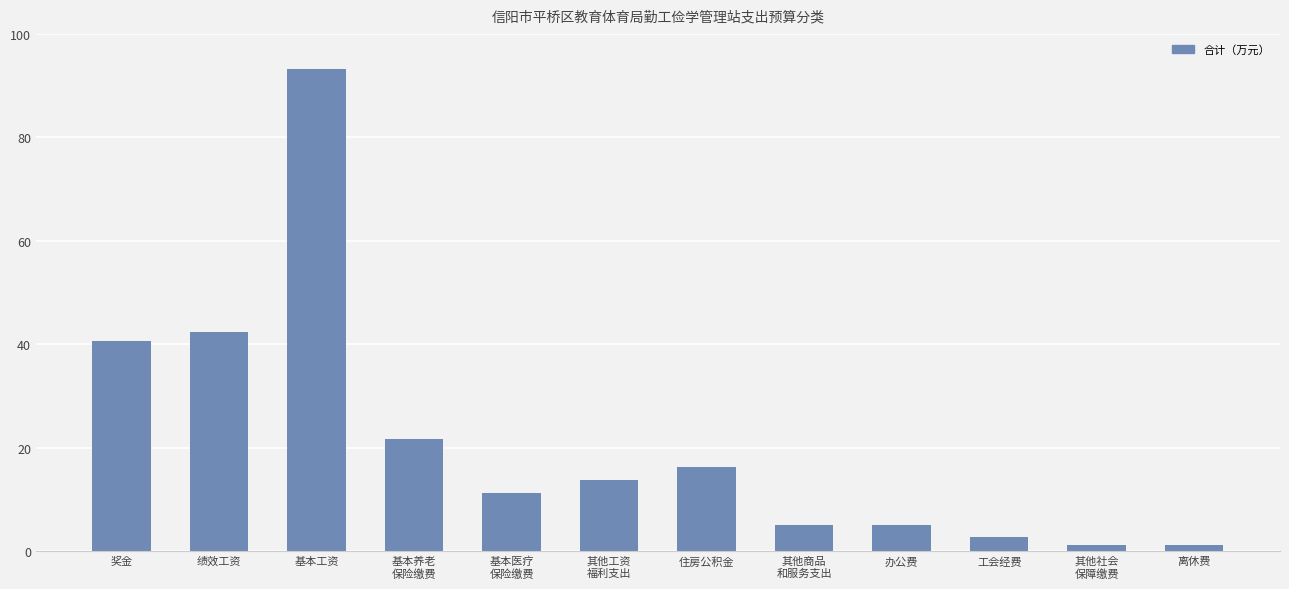

Where does the data first go above 13?

奖金